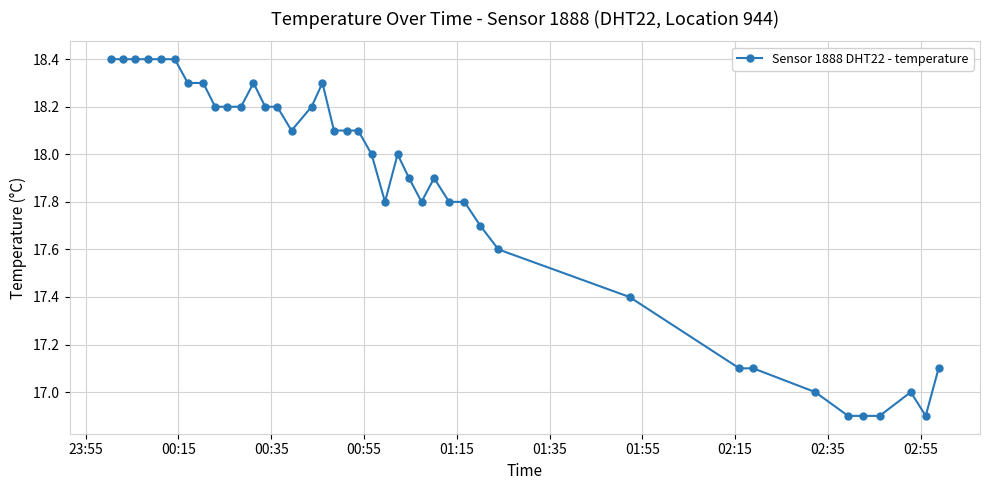

True or false: there are more than 2 points higher than both neighbors.

True